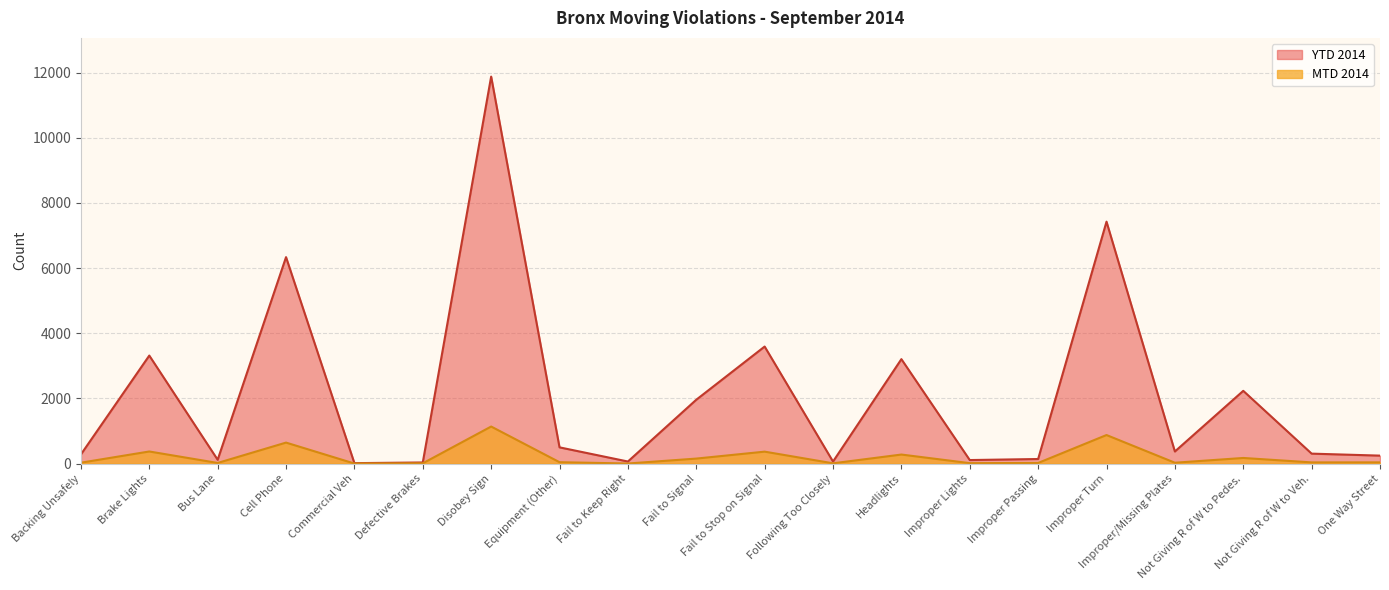

Which has a higher value, Improper/Missing Plates or Headlights?

Headlights